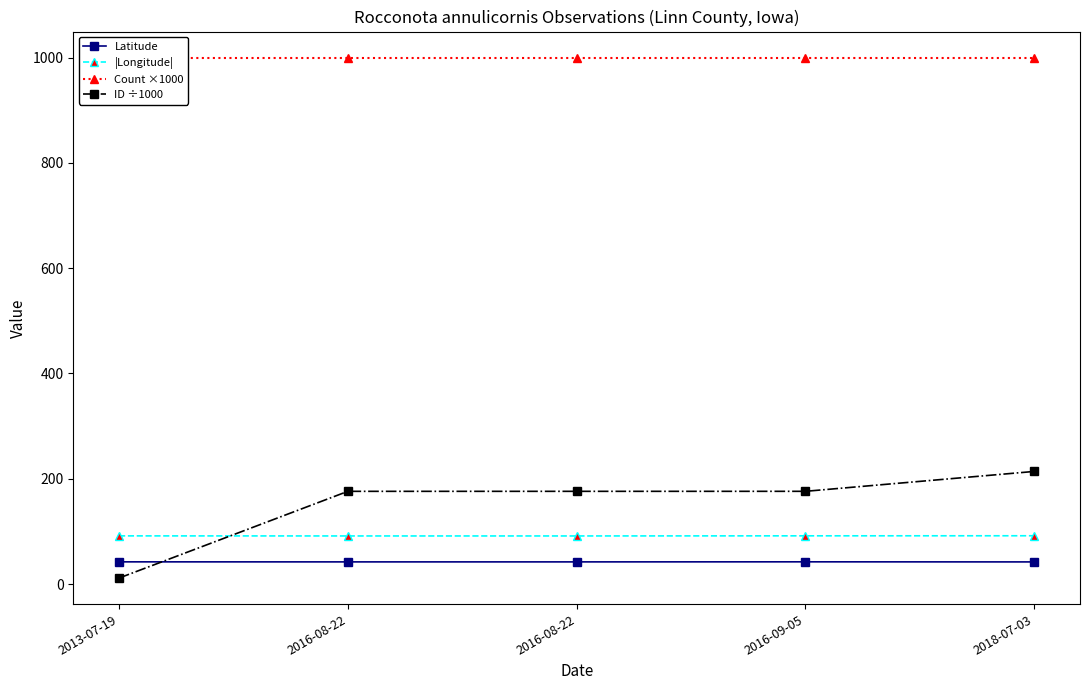

List the series in order of their peak value, lowest first.

Latitude, |Longitude|, ID ÷1000, Count ×1000